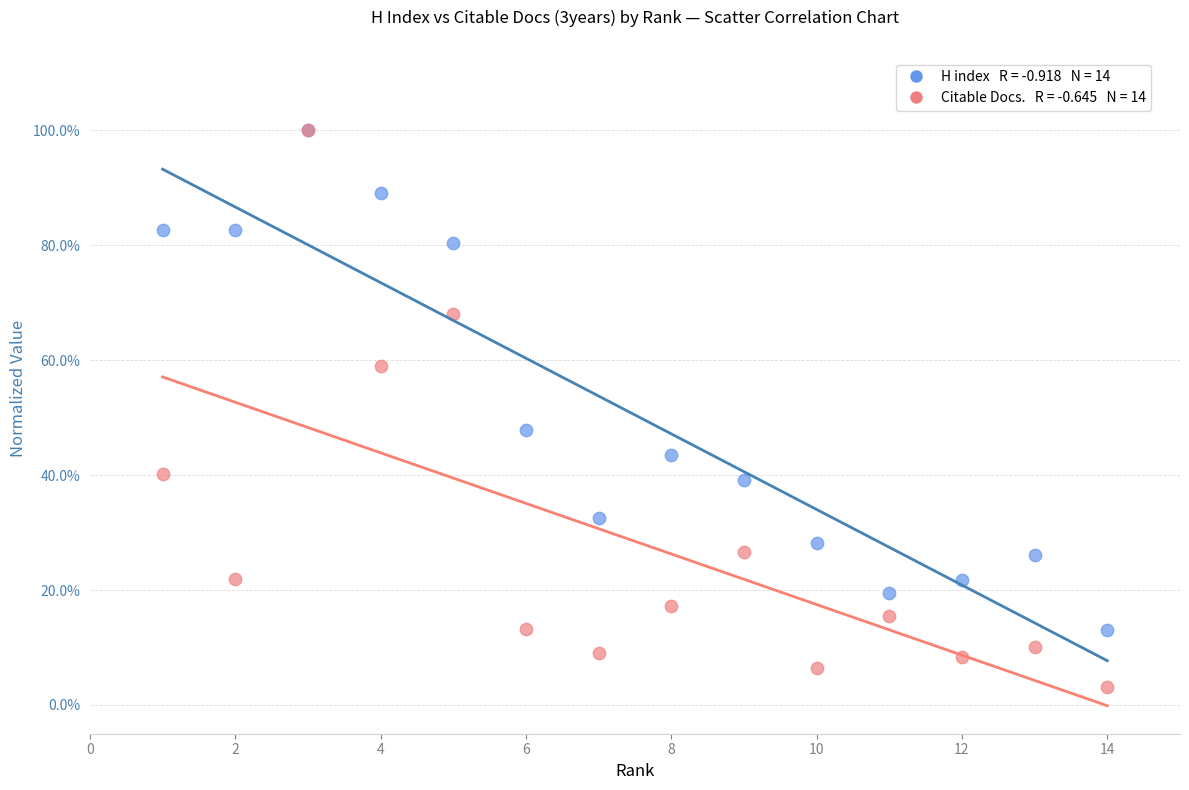

Across all series, what Y value is closest to 51?

47.8